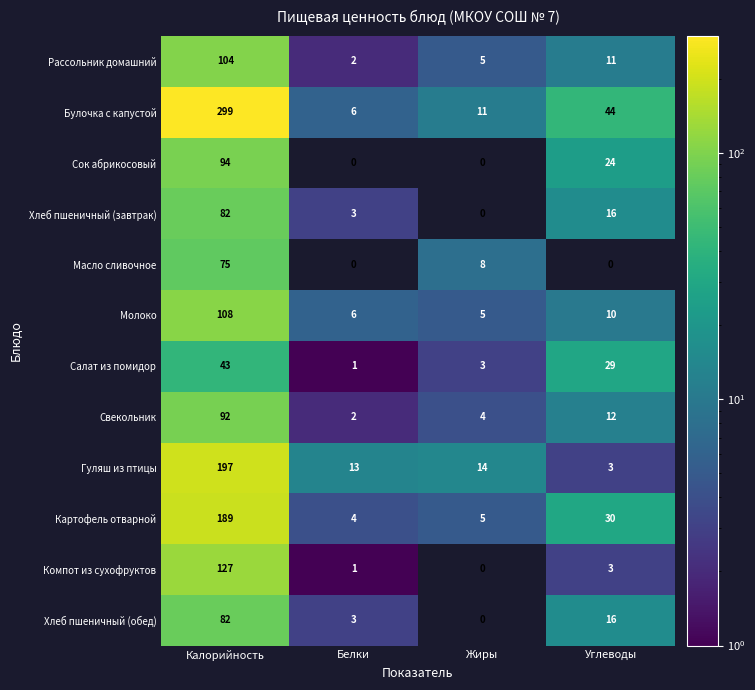

What value does the Хлеб пшеничный (обед) series have at Углеводы, to the nearest 10?

20